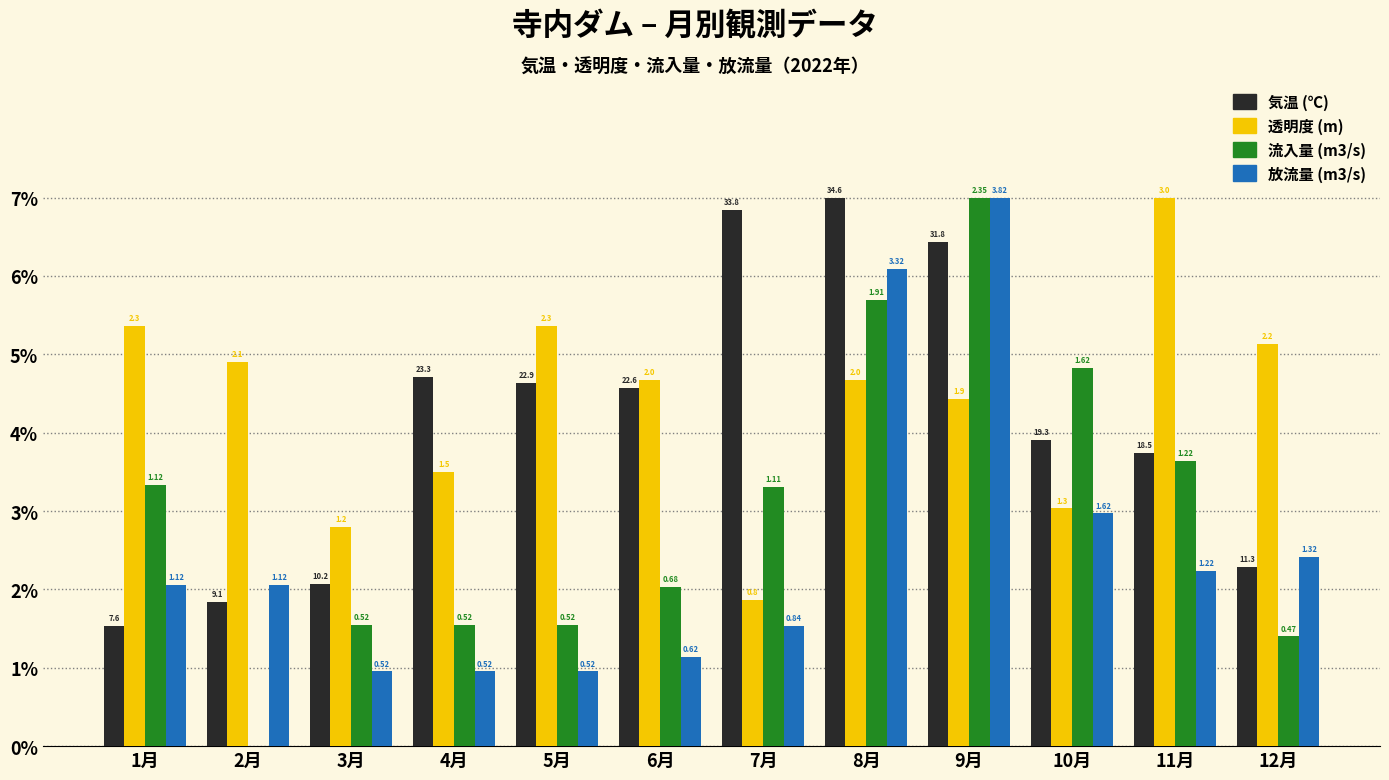

What is the label of the 8th bar from the right?

5月